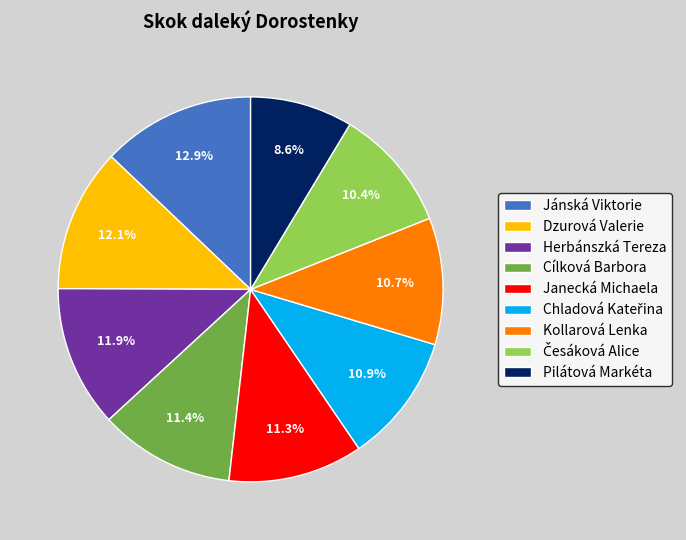

What percentage is the Kollarová Lenka slice, to the nearest percent?

11%